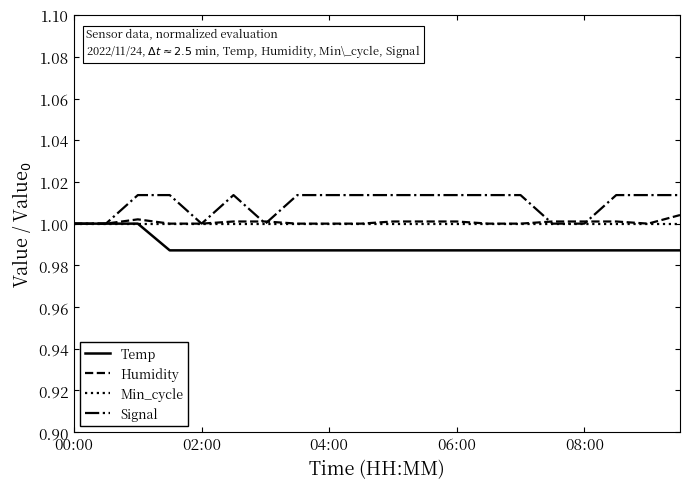

Which series has the largest range (max minus min)?

Signal